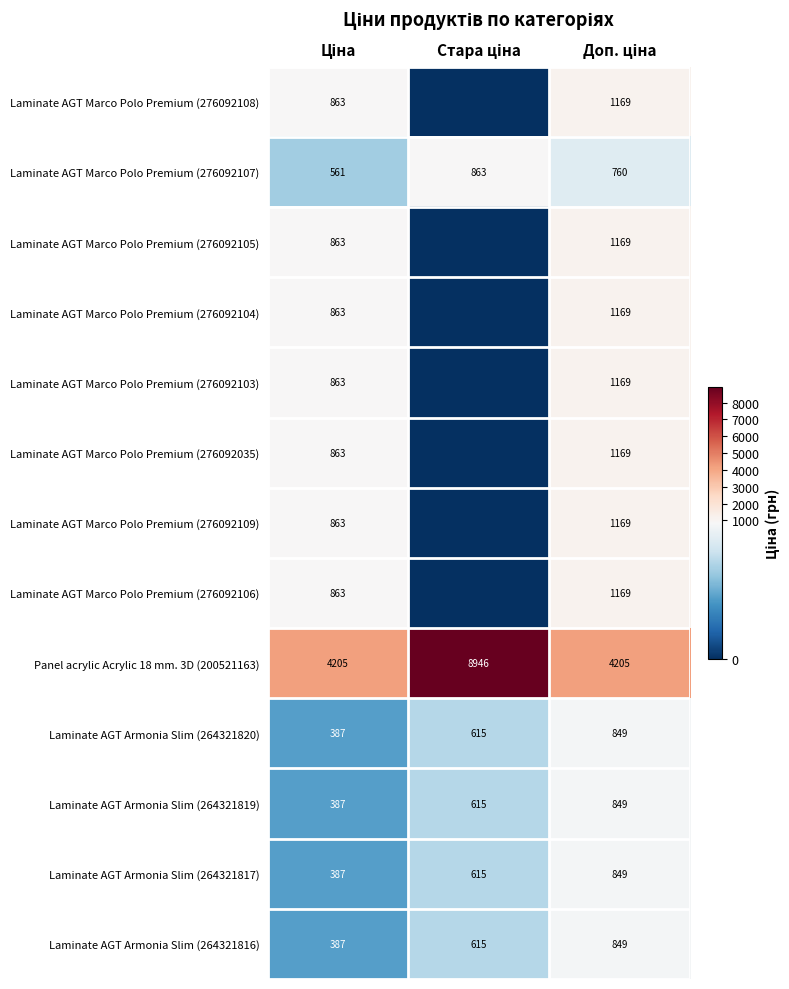

What is the difference between the second highest and minimum values in the Laminate AGT Armonia Slim (264321816) series?

228